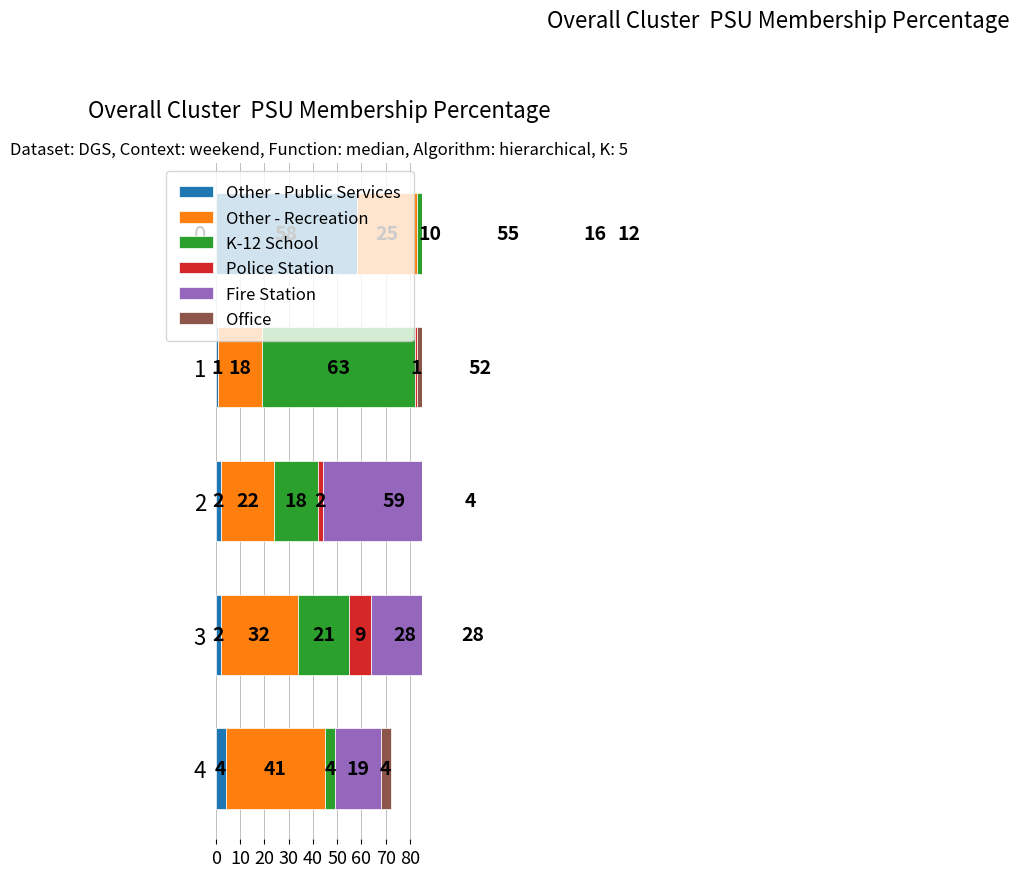

Reading left to right, extract all data points from this chart.

Other - Public Services: 4	2	2	1	58
Other - Recreation: 41	32	22	18	25
K-12 School: 4	21	18	63	10
Police Station: 0	9	2	1	55
Fire Station: 19	28	59	0	16
Office: 4	28	4	52	12